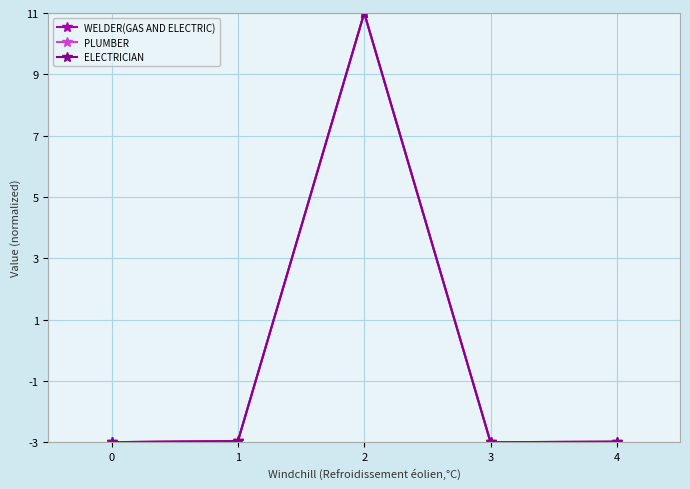

What is the total value across all series at 1?

-8.9